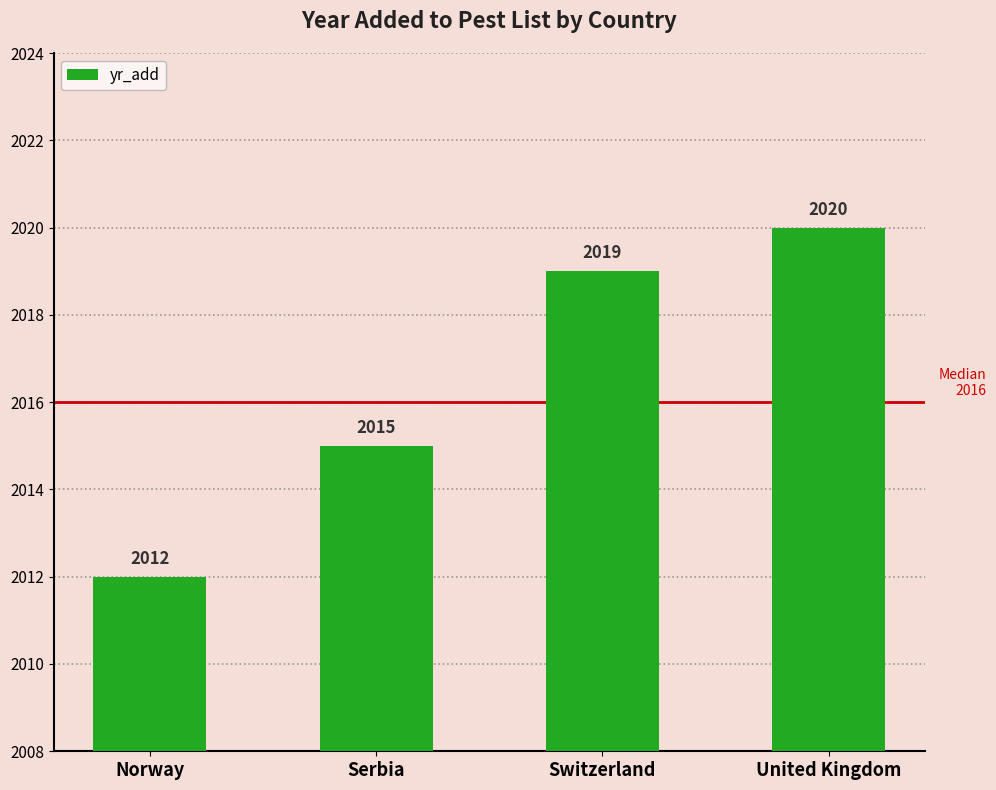

What is the change in value from Norway to United Kingdom?

+8